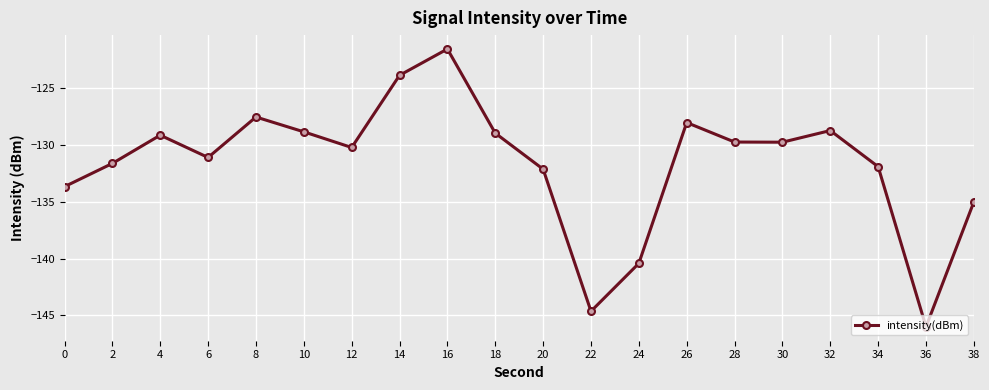

Reading right to left, list all the values displayed in this chart.

38=-135.0	36=-146.0	34=-131.9	32=-128.7	30=-129.7	28=-129.7	26=-128.0	24=-140.4	22=-144.6	20=-132.1	18=-128.9	16=-121.5	14=-123.8	12=-130.2	10=-128.8	8=-127.5	6=-131.1	4=-129.1	2=-131.6	0=-133.7